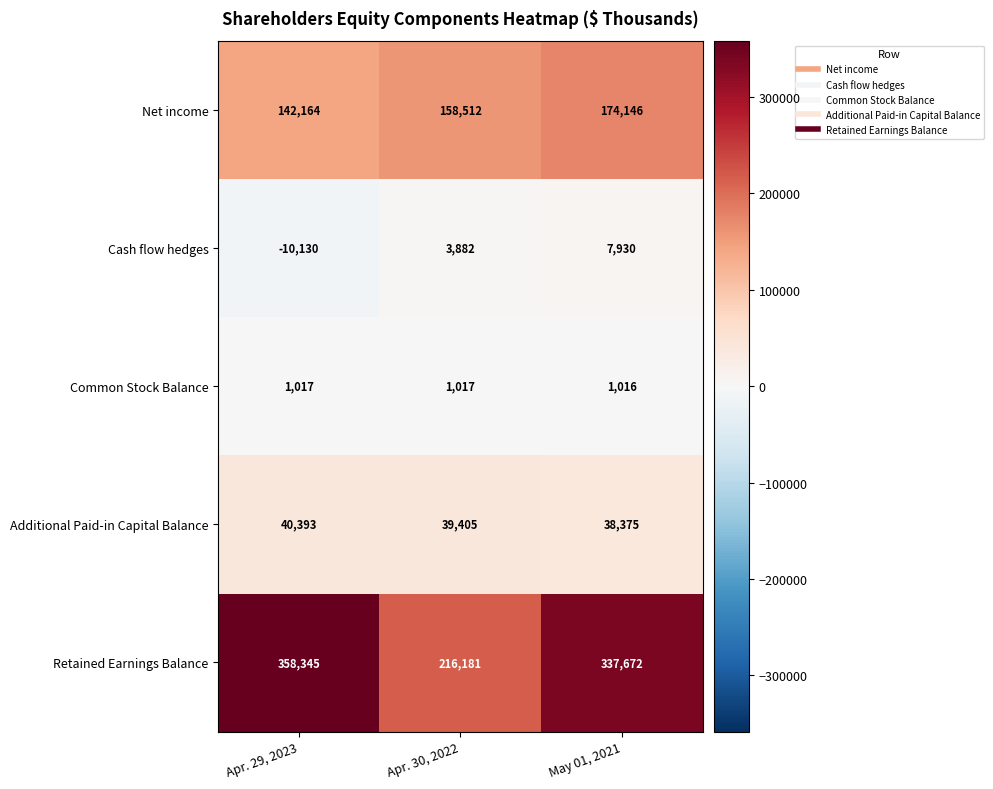

True or false: Cash flow hedges has a value of 5415 at May 01, 2021.

False